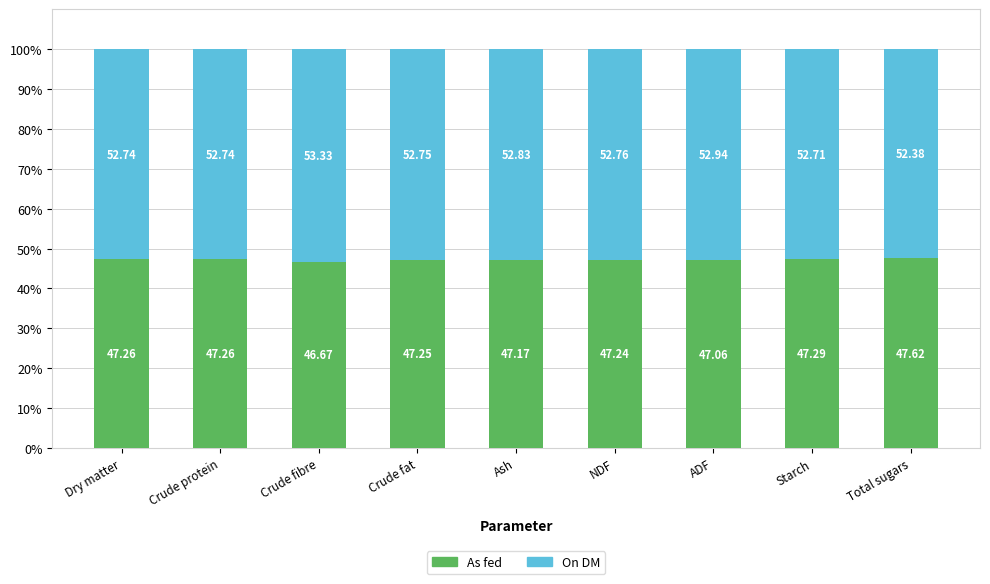

What is the sum of all As fed values?

424.8